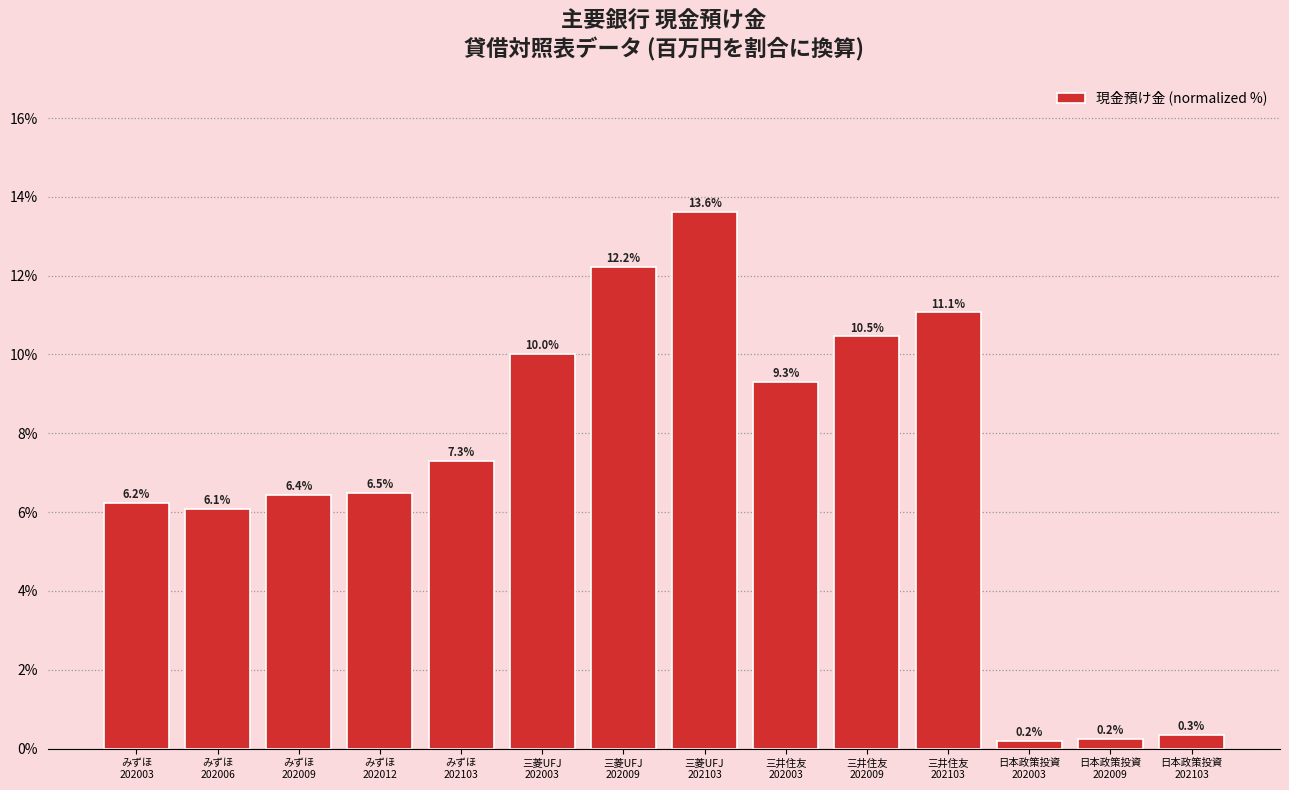

Where does the data first go above 7?

みずほ
202103